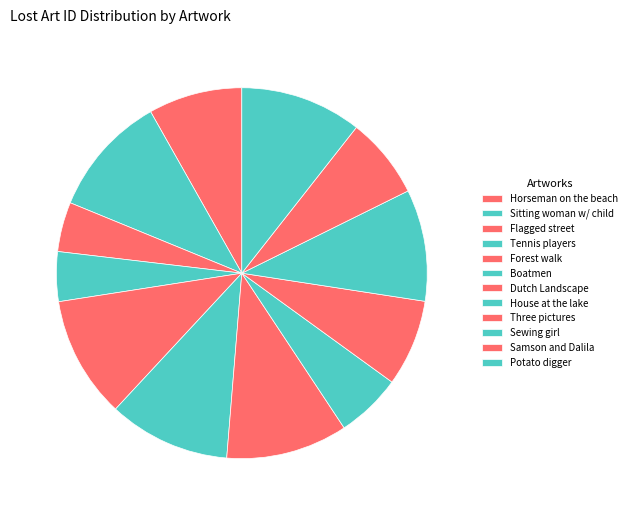

How many slices are in this pie chart?

12